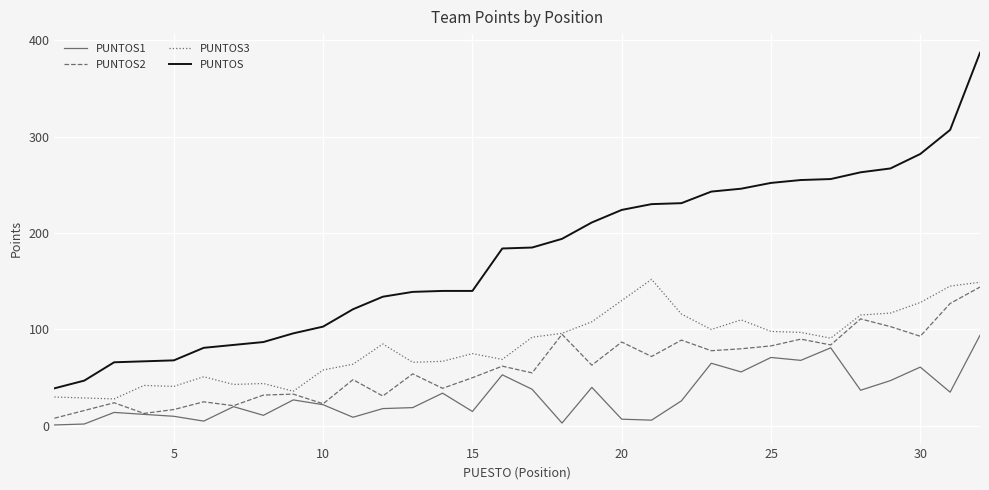

Which series has the largest range (max minus min)?

PUNTOS